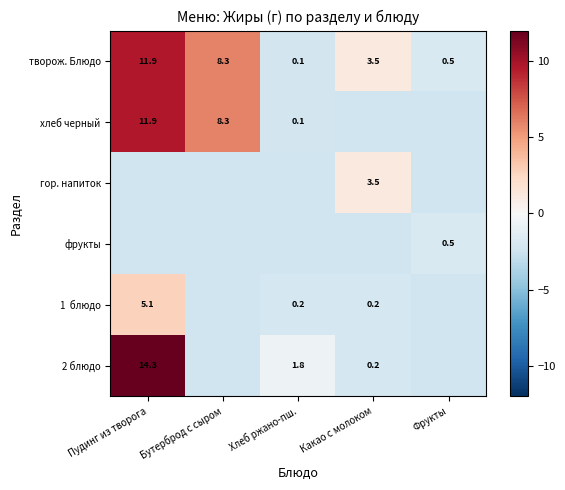

Rank the categories by творож. Блюдо value from lowest to highest.

Хлеб ржано-пш., Фрукты, Какао с молоком, Бутерброд с сыром, Пудинг из творога